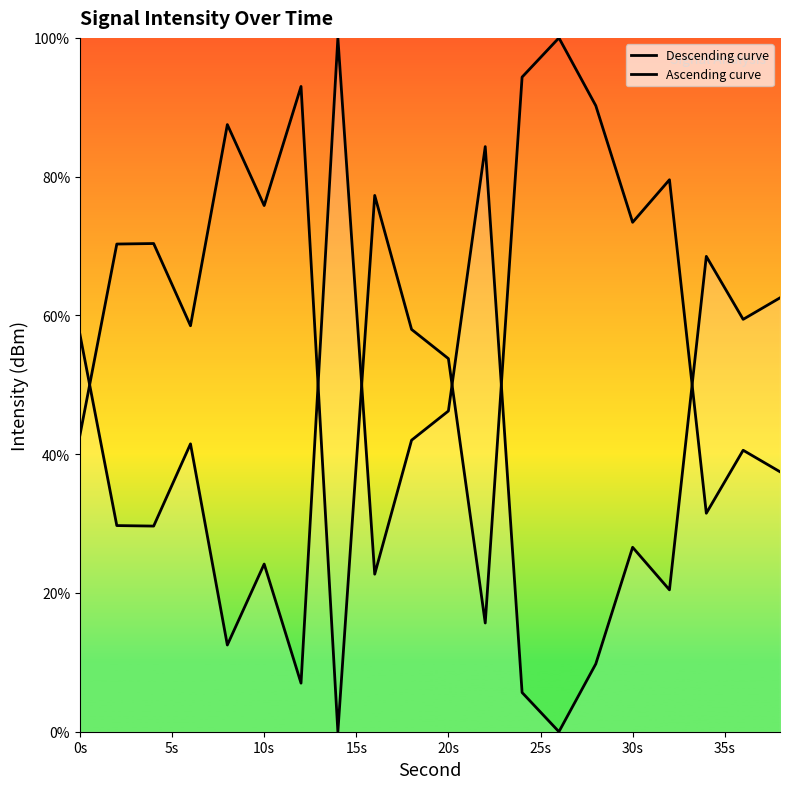

What value does the Ascending curve series have at 30s?

73.4